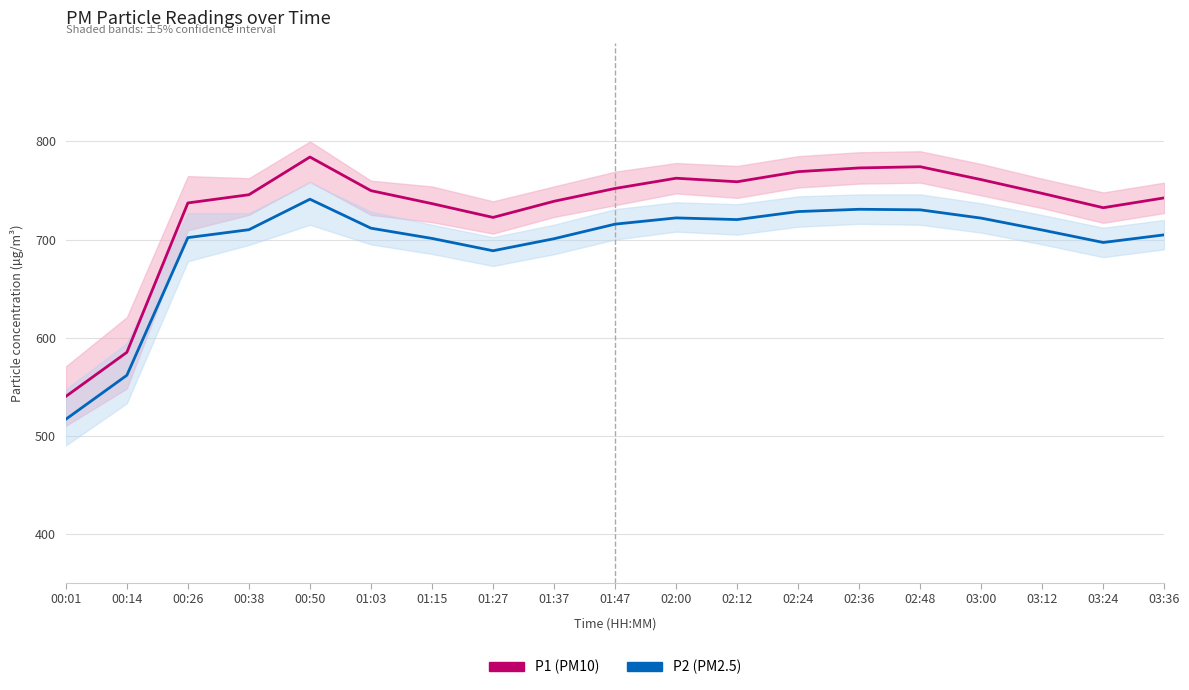

True or false: P1 and P2 cross at least once.

False